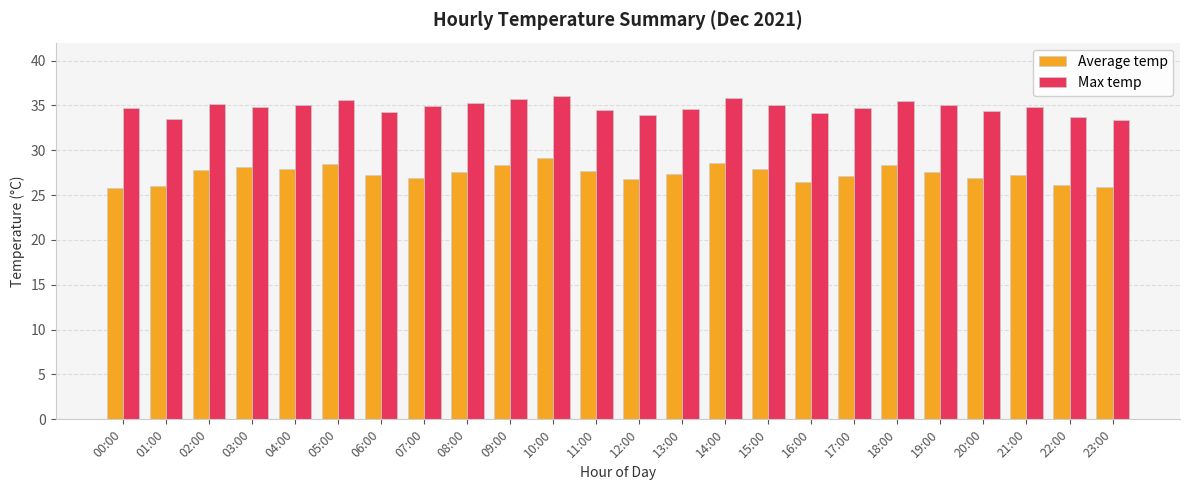

What is the difference between the second highest and minimum values in the Average temp series?

2.8